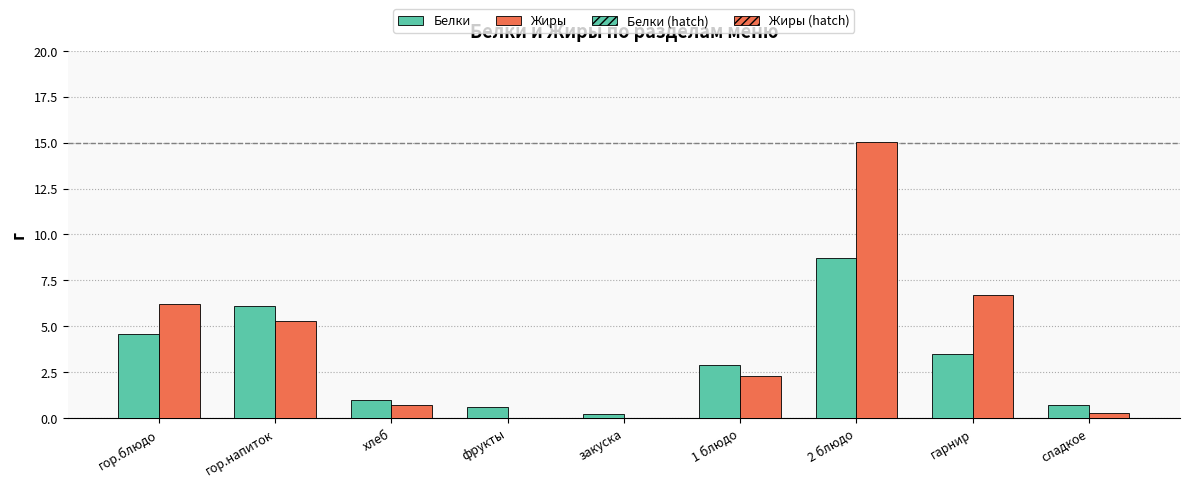

What is the spread (max minus min) of values at закуска?

0.2